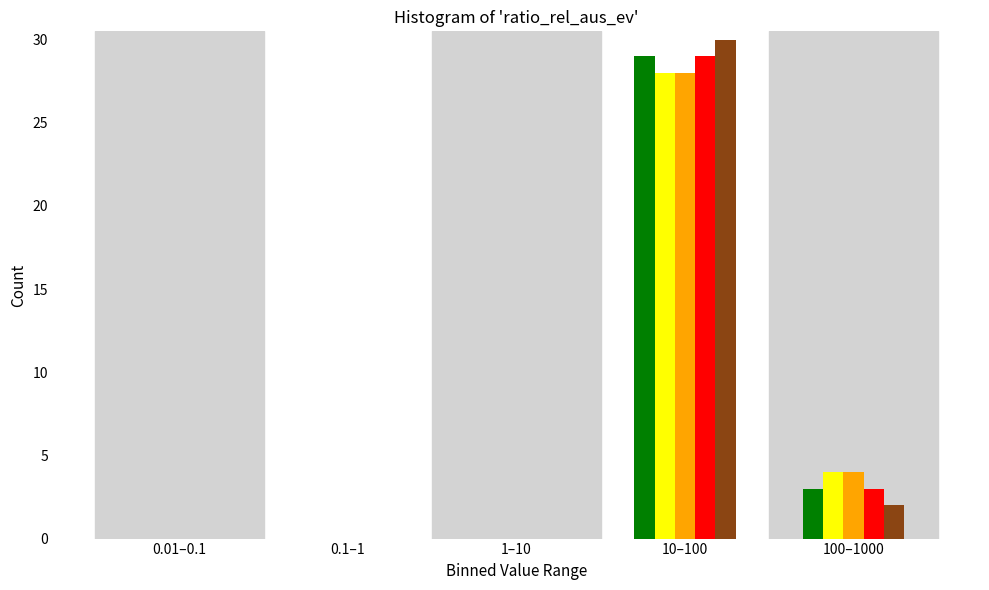

At which category is the sum across all series the highest?

10–100